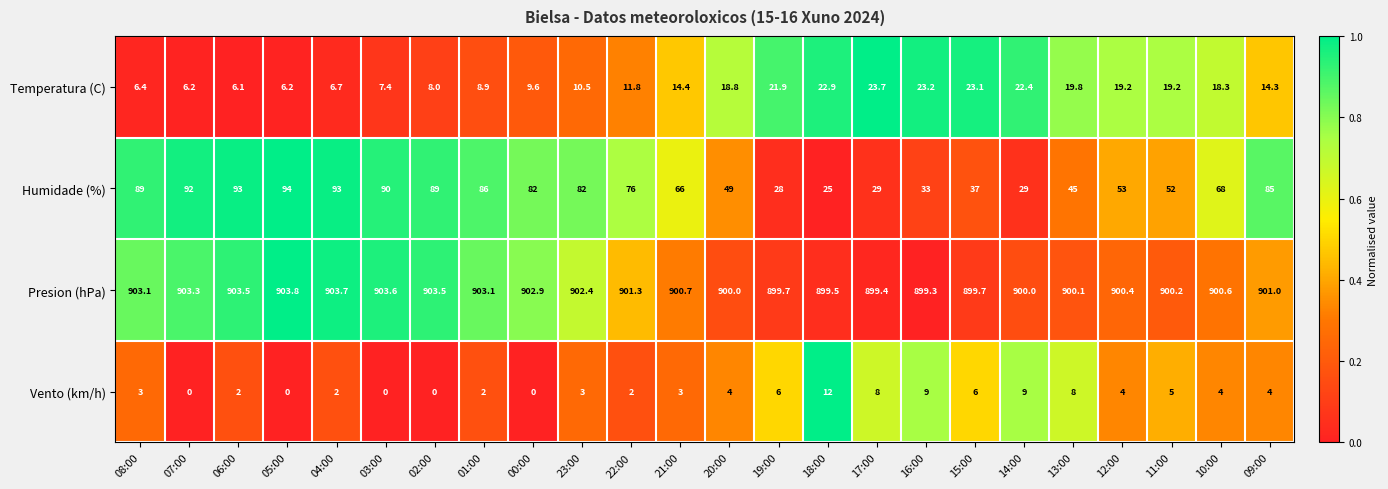

At 02:00, list the series in order from smallest to largest.

Vento (km/h), Temperatura (C), Humidade (%), Presion (hPa)